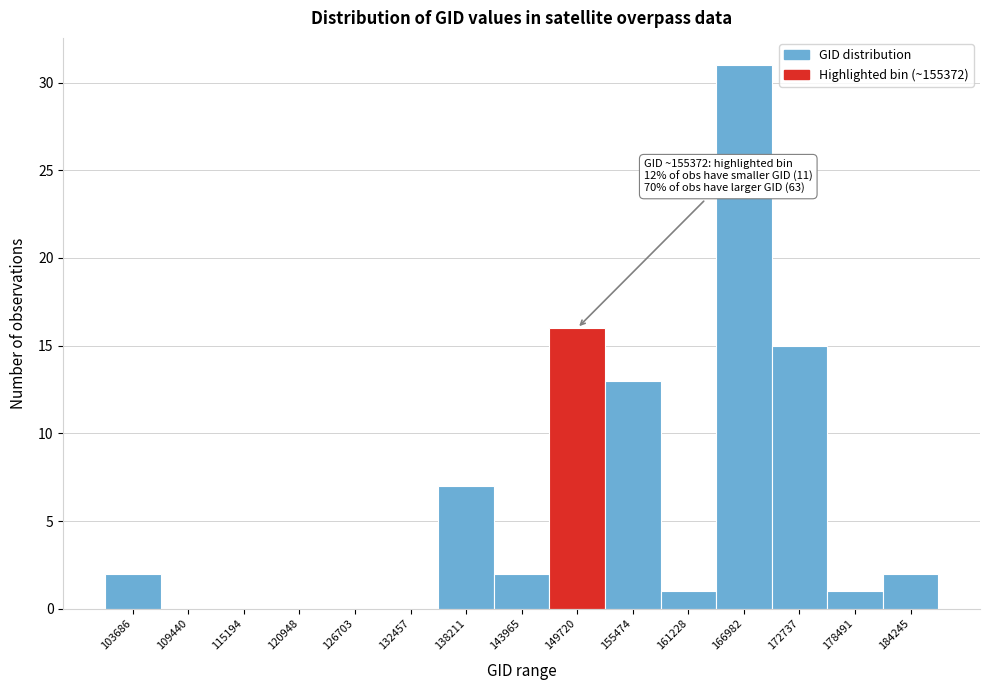

Reading right to left, transcribe all the data shown in this chart.

184245=2	178491=1	172737=15	166982=31	161228=1	155474=13	149720=16	143965=2	138211=7	132457=0	126703=0	120948=0	115194=0	109440=0	103686=2